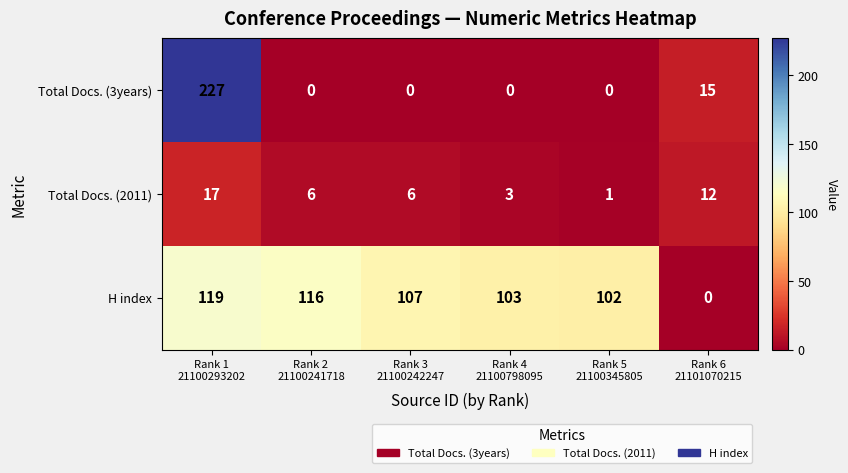

Reading left to right, extract all data points from this chart.

Total Docs. (3years): 227	0	0	0	0	15
Total Docs. (2011): 17	6	6	3	1	12
H index: 119	116	107	103	102	0